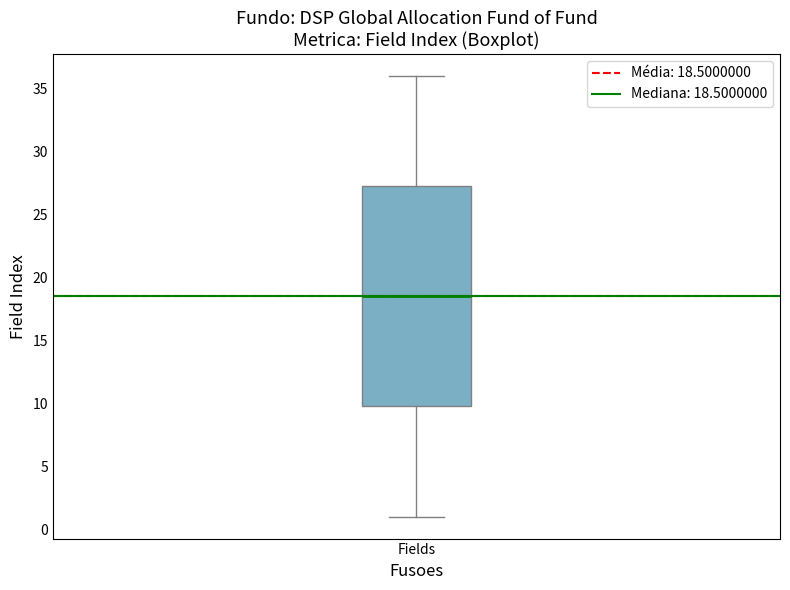

Transcribe this box plot: give where the median line is, the range the box spans, and where the two whiskers end, as read against the y-axis. The values are not printed on the chart, so give them approximately, as read against the axis.

median 18.5, box 10.0 to 27.5, whiskers 1.0 to 36.0